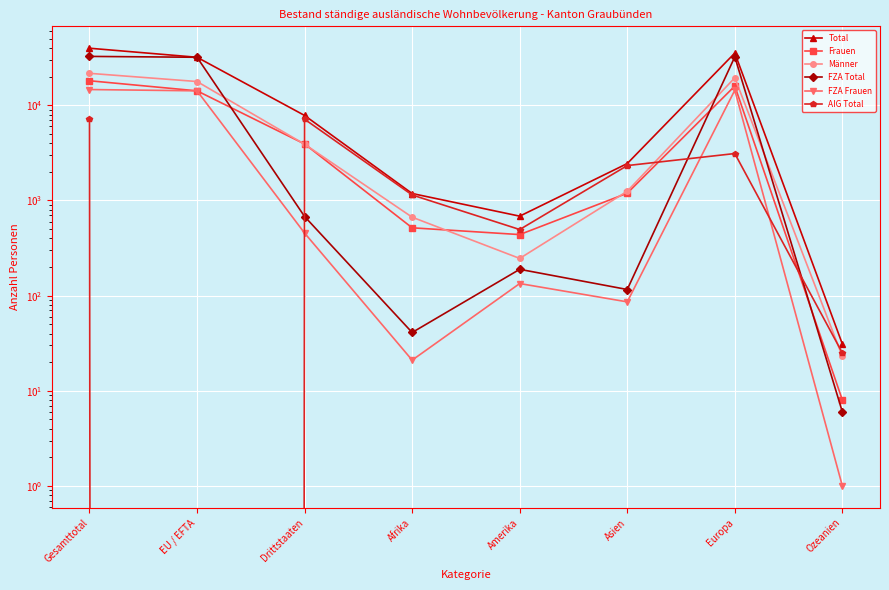

What position from the left is Europa?

7